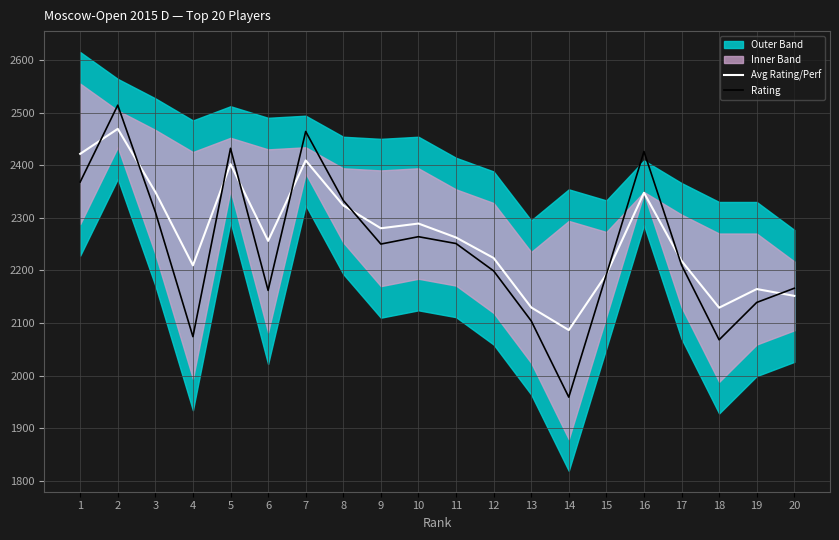

Read the Avg Rating/Perf value at 1.

2421.5